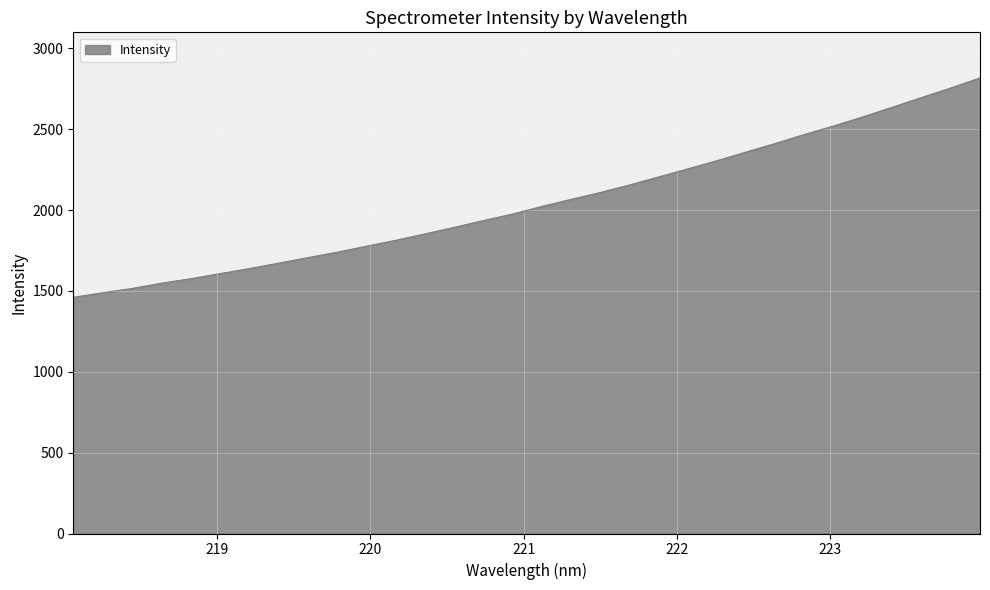

What is the maximum value shown in the chart?

2817.3